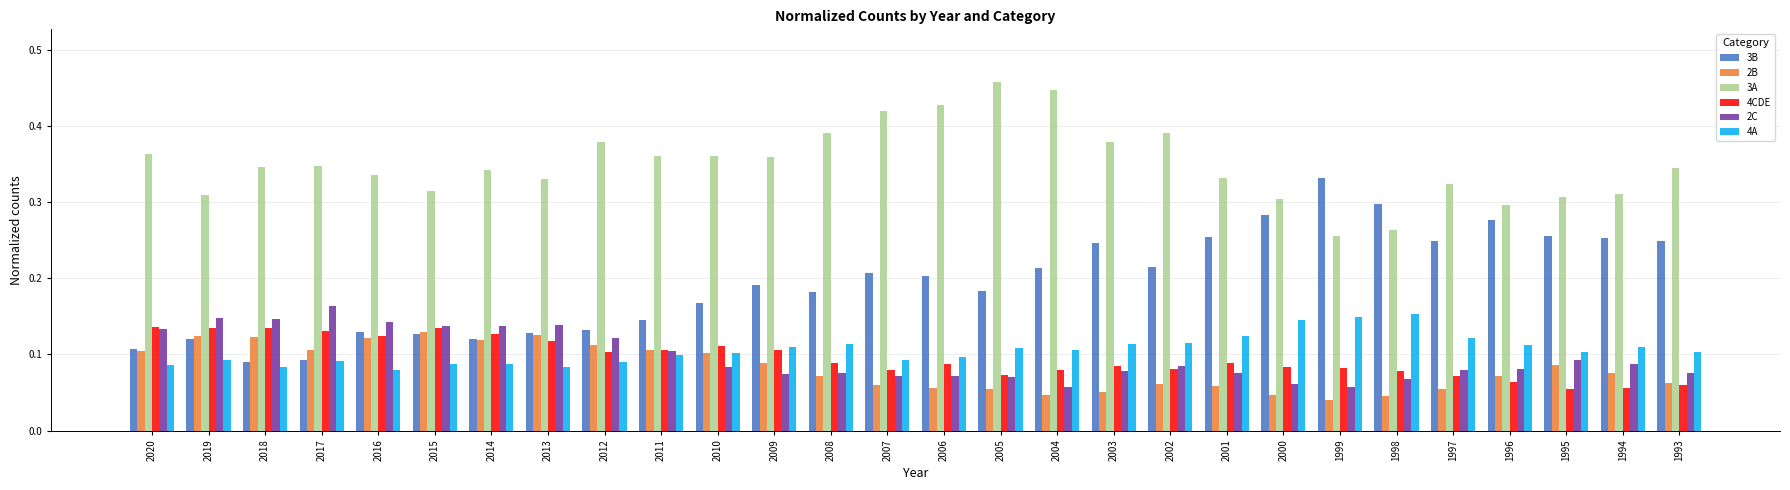

Does the chart contain any negative values?

No